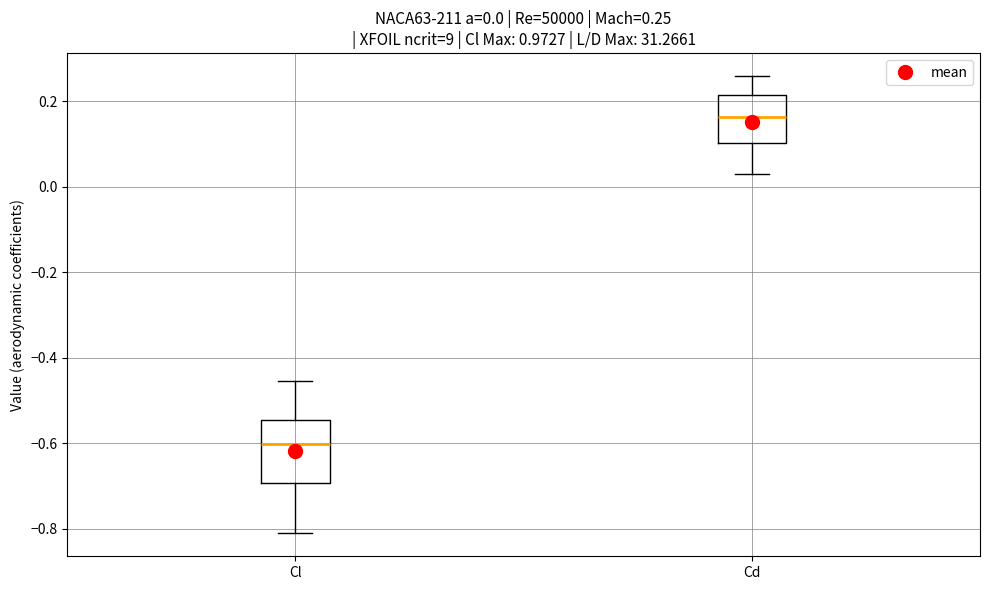

Comparing the boxes themselves (not the whiskers), which one is the tallest?

Cl